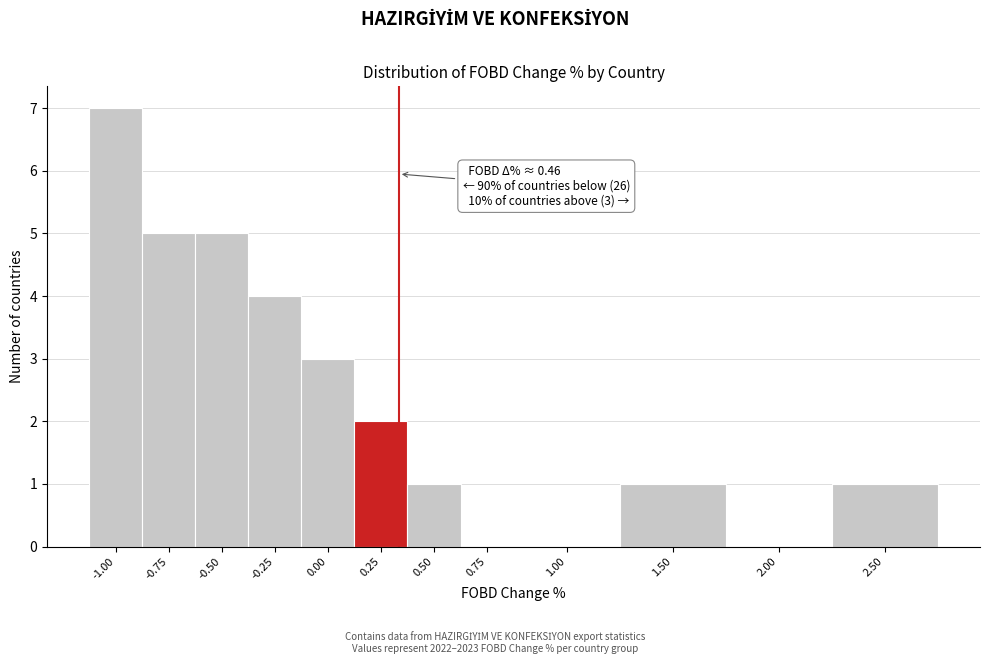

Reading left to right, extract all data points from this chart.

-1.00=7	-0.75=5	-0.50=5	-0.25=4	0.00=3	0.25=2	0.50=1	0.75=0	1.00=0	1.50=1	2.00=0	2.50=1